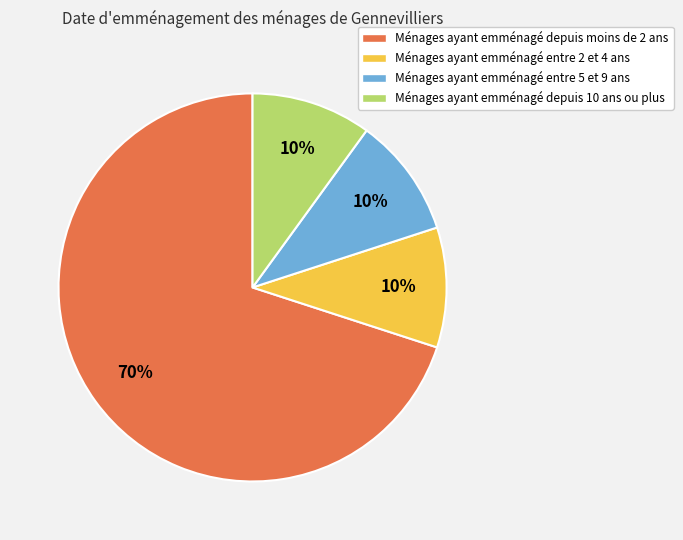

How many slices are in this pie chart?

4